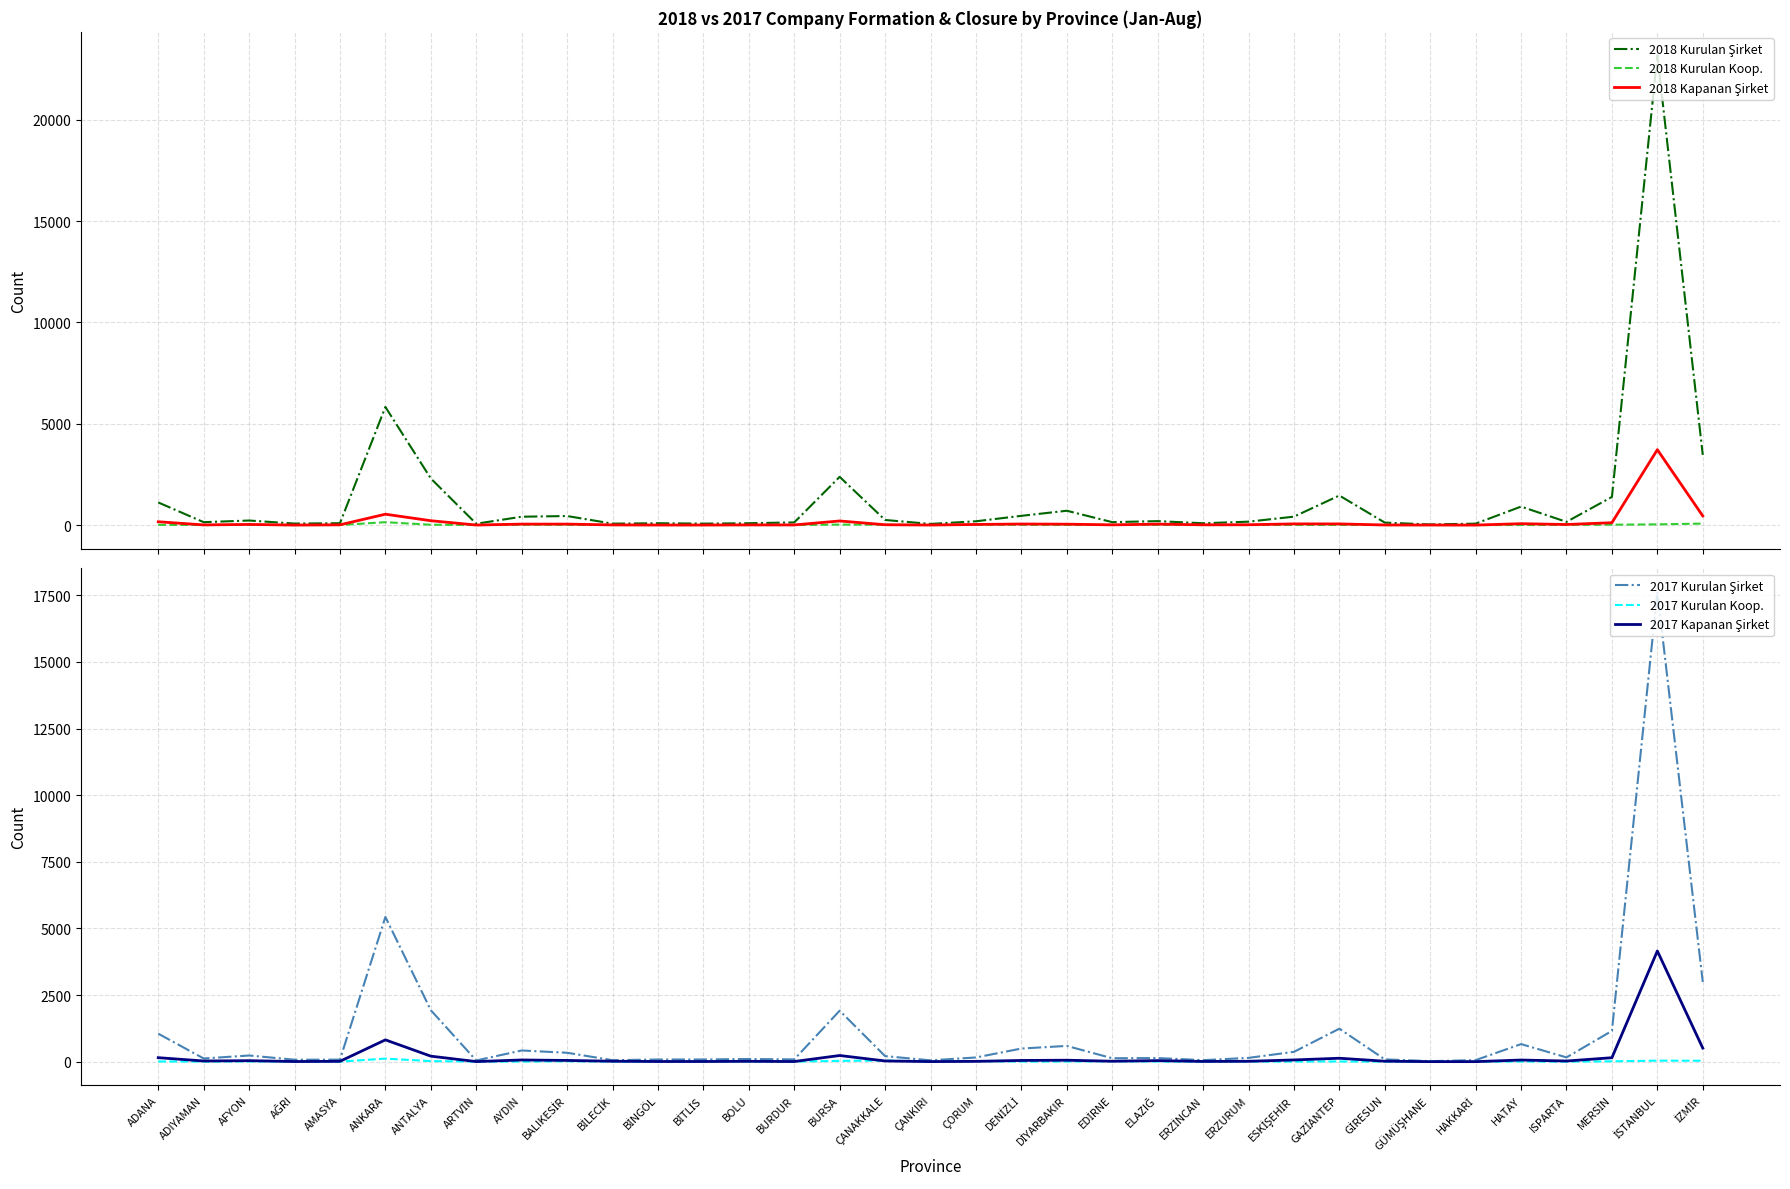

What is the sum of all 2017 Kurulan Koop. values?

414